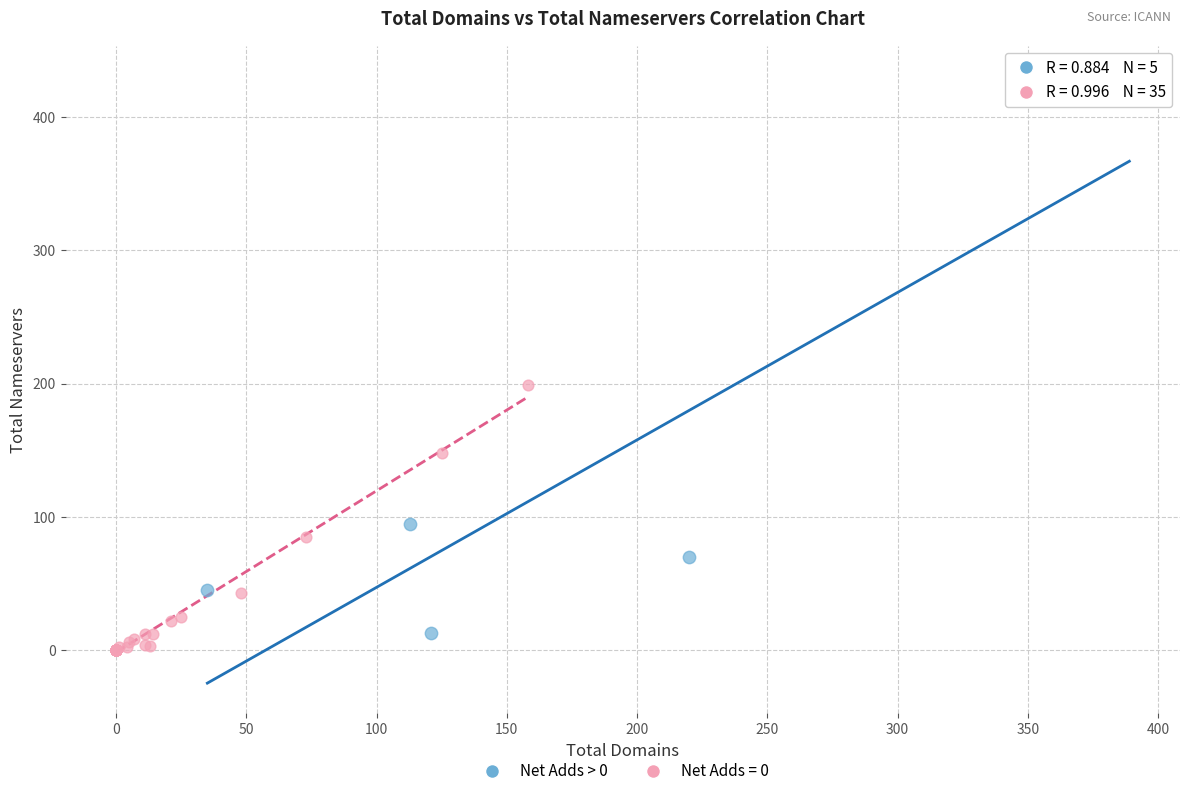

Which series reaches the maximum Y coordinate?

Net Adds > 0